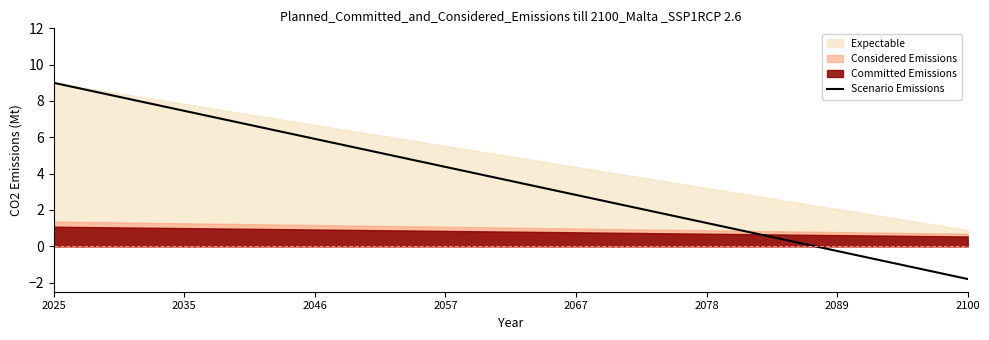

What is the difference between the maximum and second lowest values?

10.0